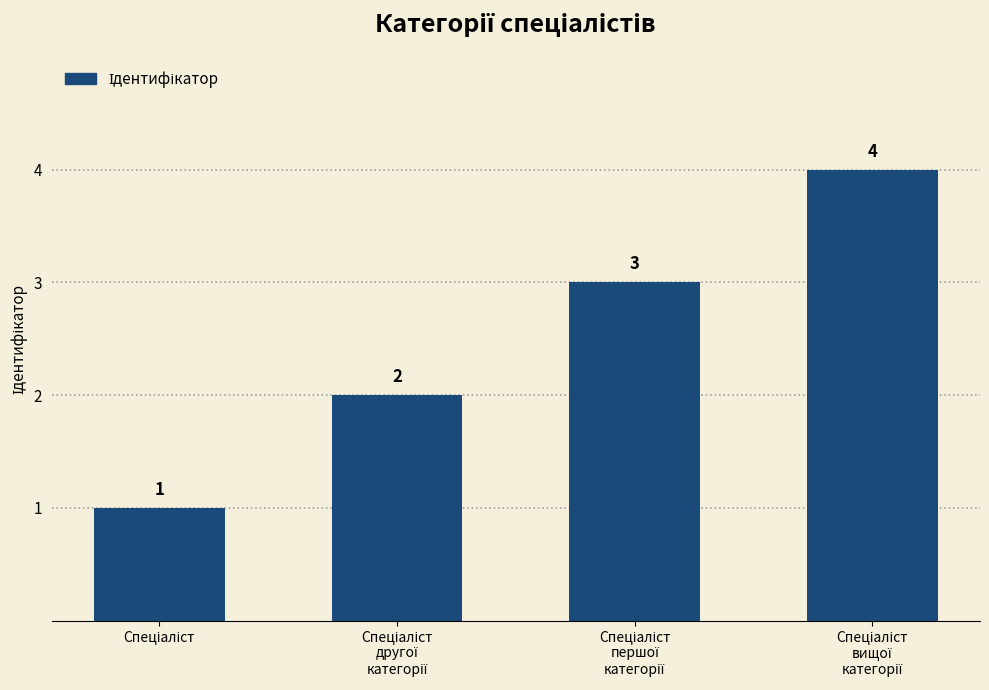

What is the minimum value shown in the chart?

1